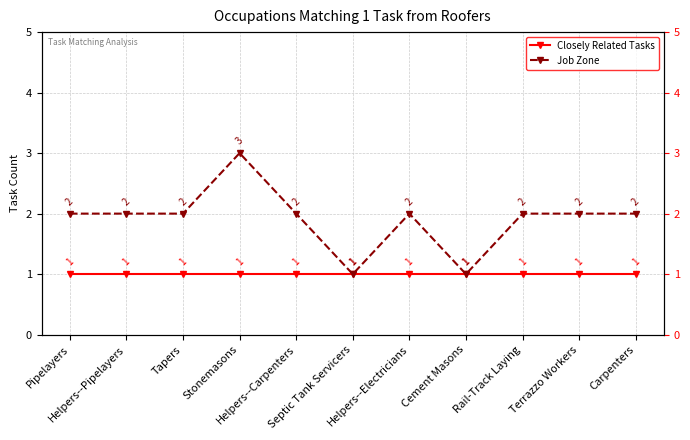

What are all the series names shown in the legend?

Closely Related Tasks, Job Zone